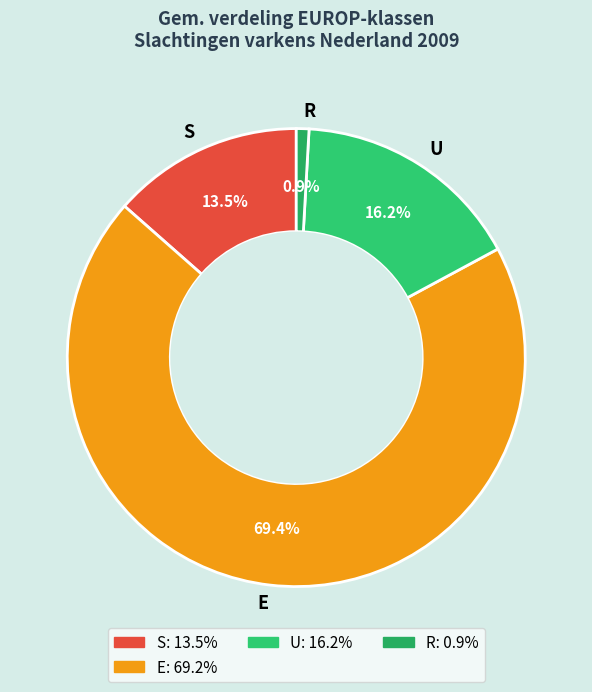

To the nearest percent, what is the combined percentage of R and E?

70%